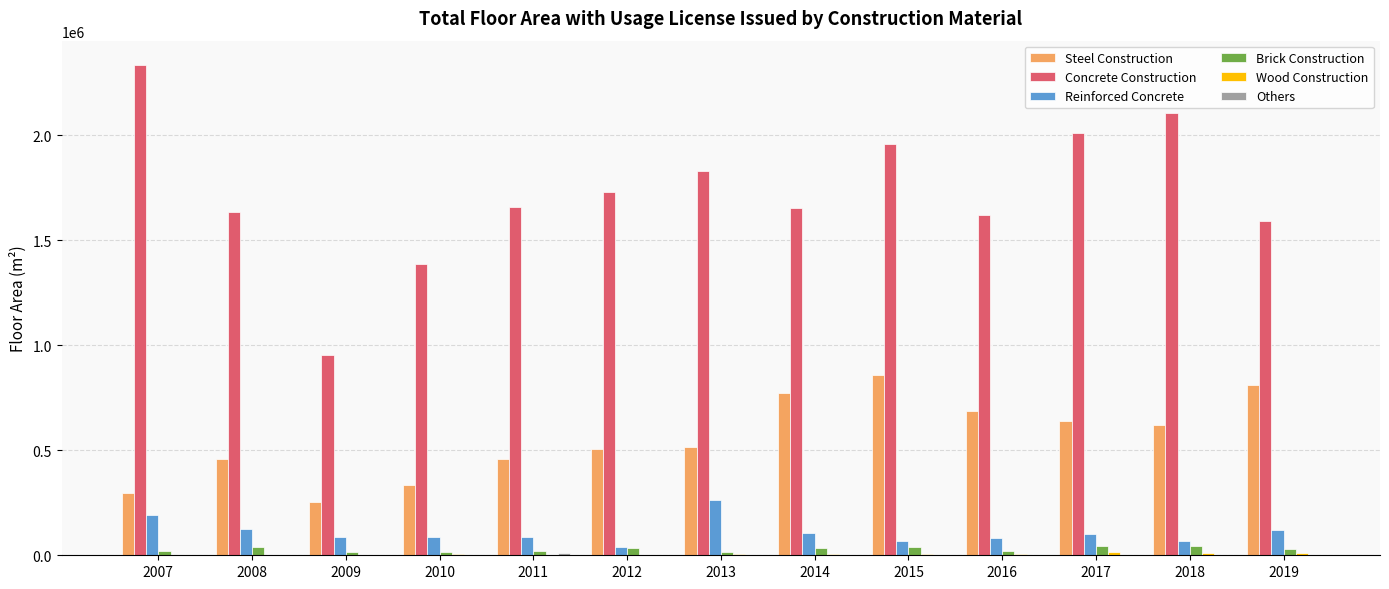

Between 2009 and 2017, which series saw the biggest shift?

Concrete Construction